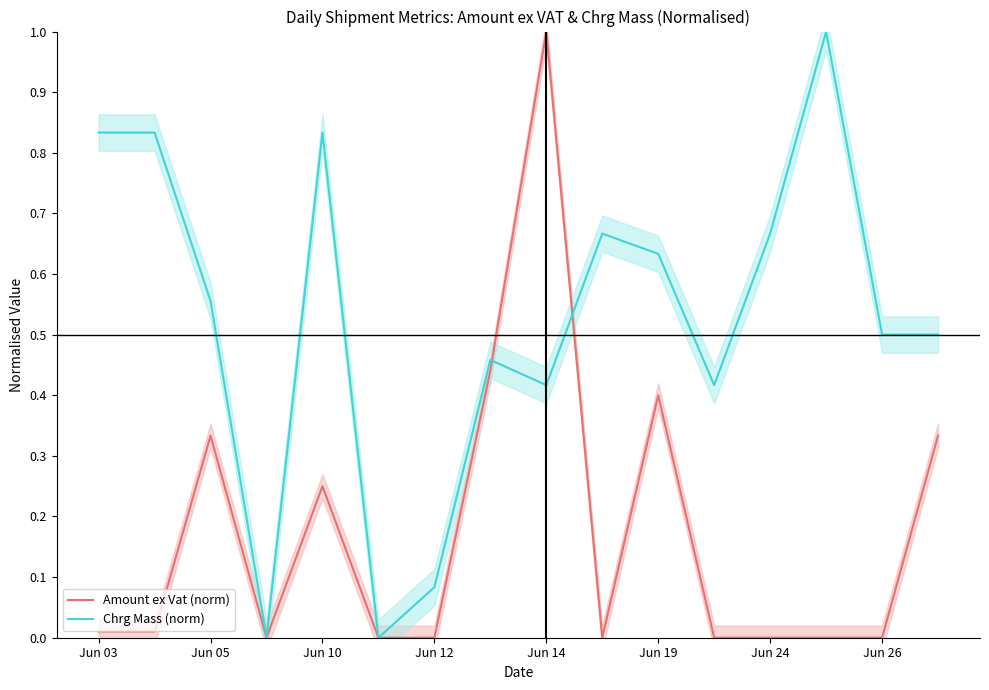

What is the sum of all Amount ex Vat (norm) values?

2.8